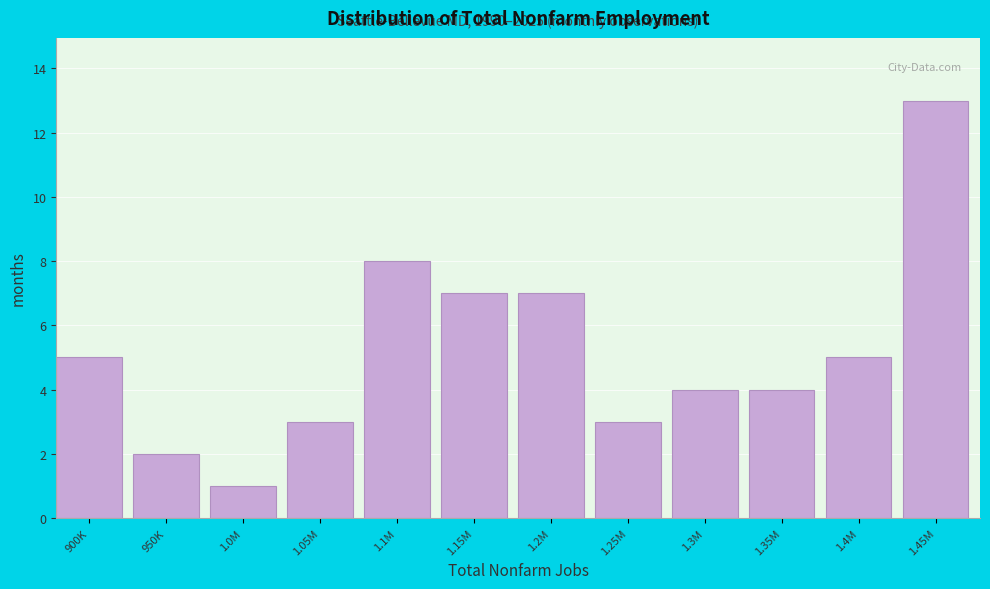

Reading left to right, list all the values displayed in this chart.

5	2	1	3	8	7	7	3	4	4	5	13